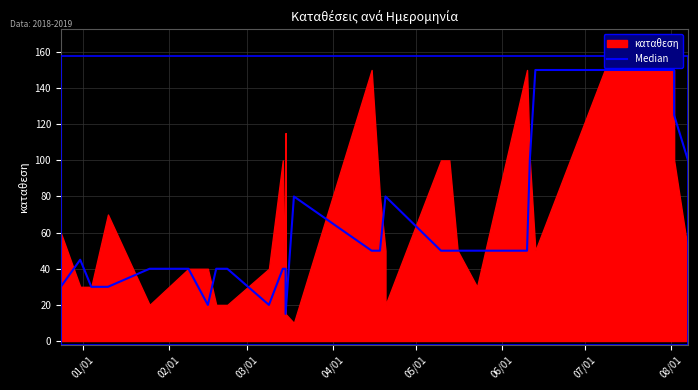

What position from the left is 07/01?

7